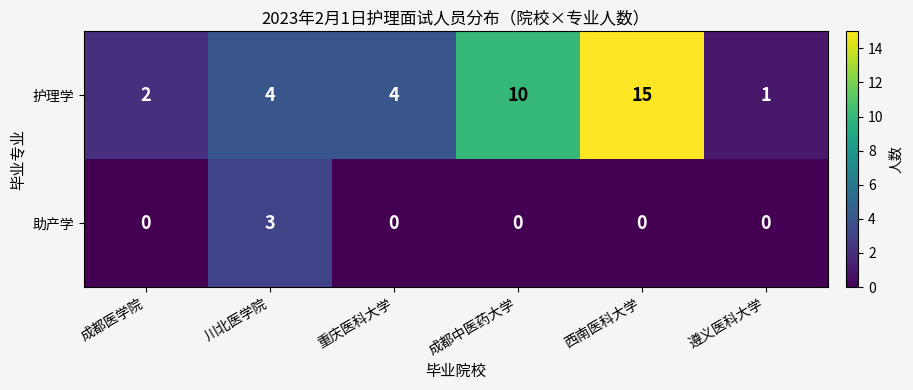

Is the value of 助产学 at 遵义医科大学 greater than the value of 护理学 at 成都医学院?

No